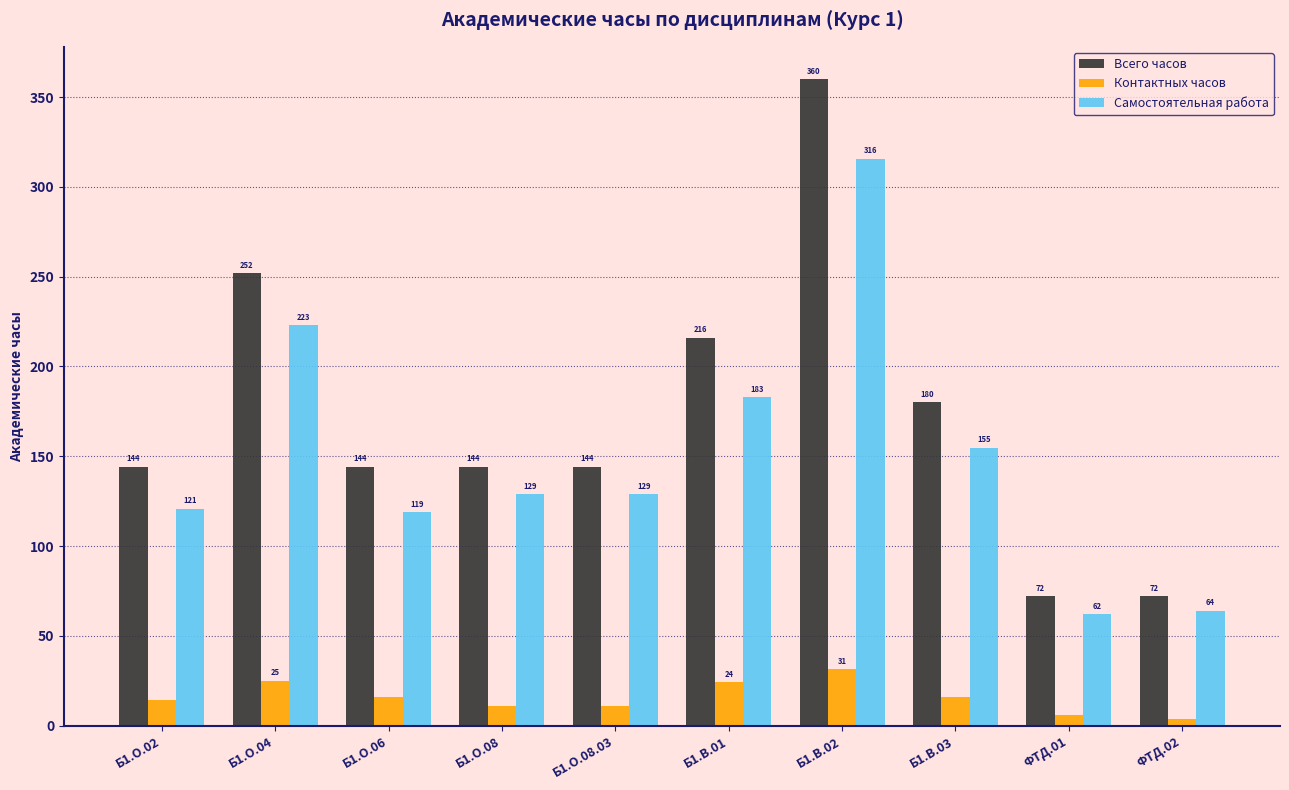

True or false: Всего часов has a value of 65.1 at Б1.О.02.

False